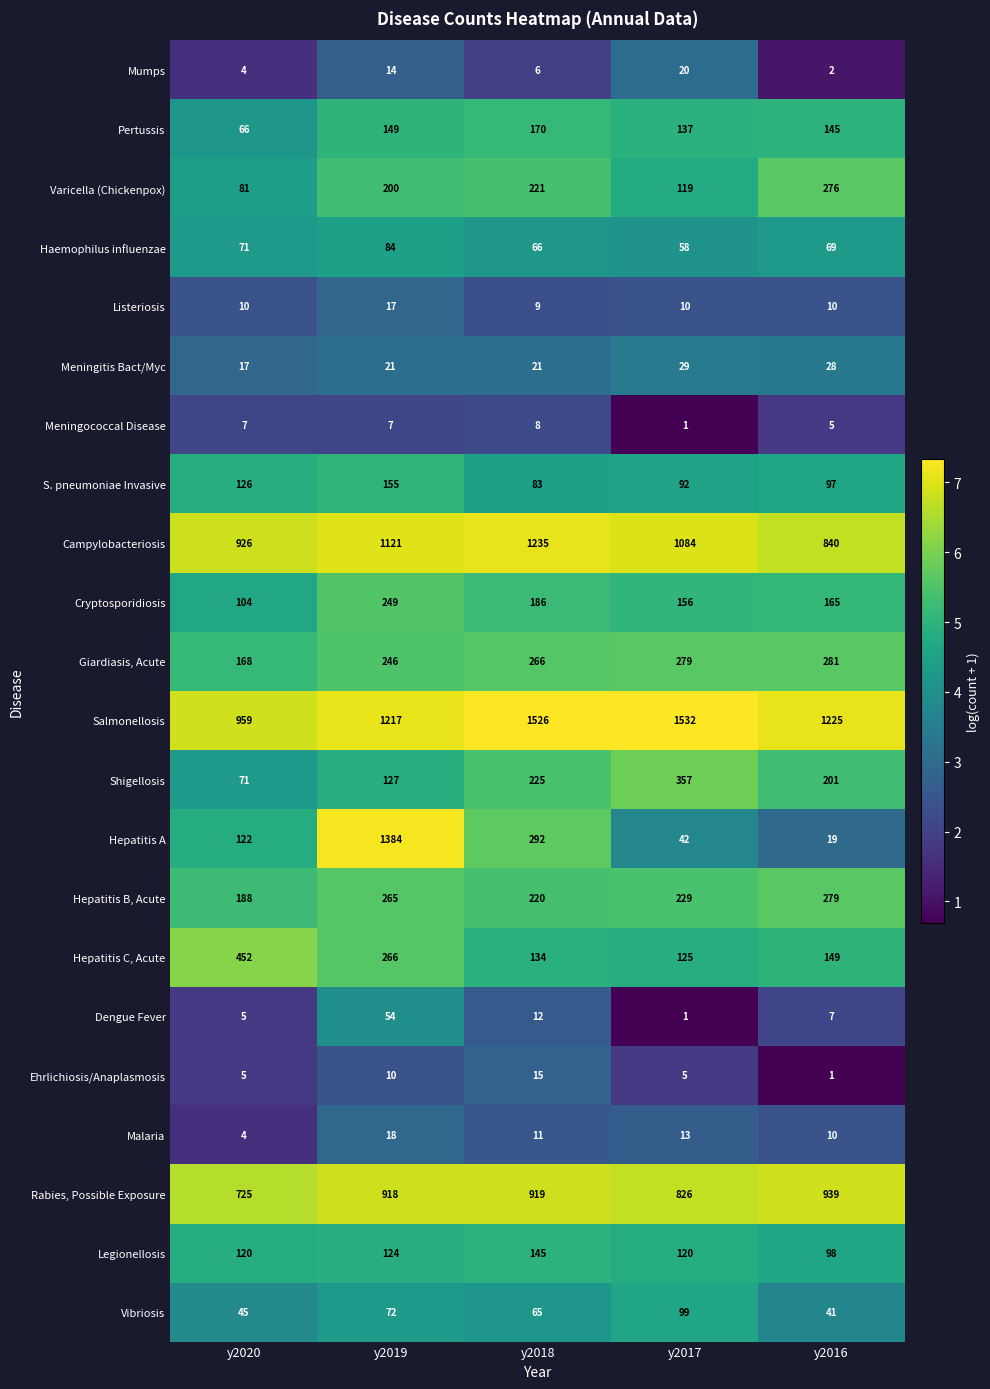

At which category is the sum across all series the highest?

y2019